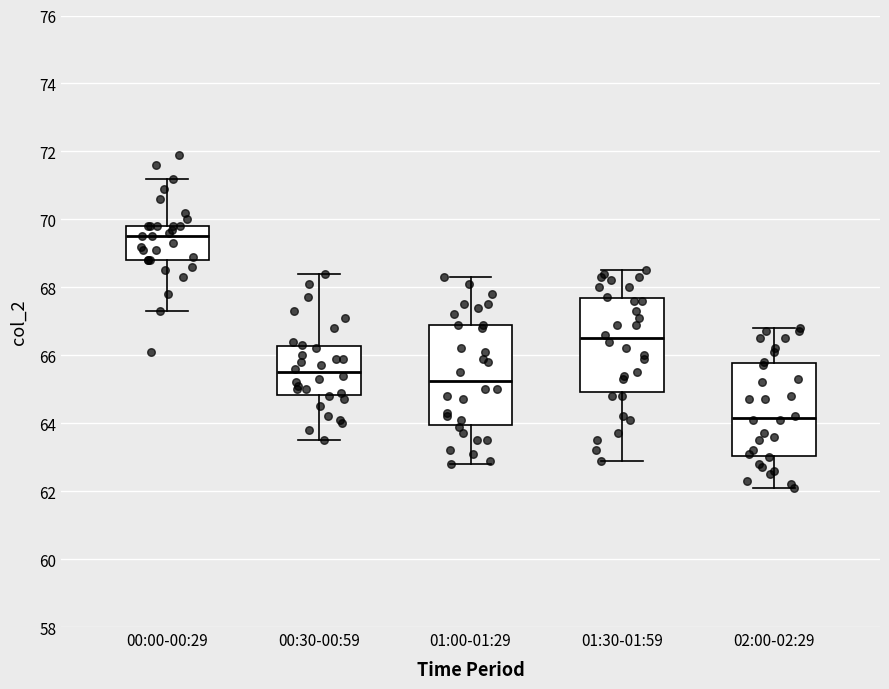

Where does the median line of the box for 01:00-01:29 sit on the y-axis? The values are not printed on the chart, so give them approximately, as read against the axis.

65.2